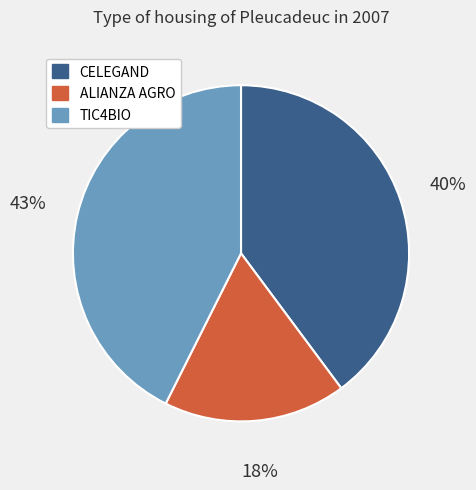

Does any single category account for the majority?

No